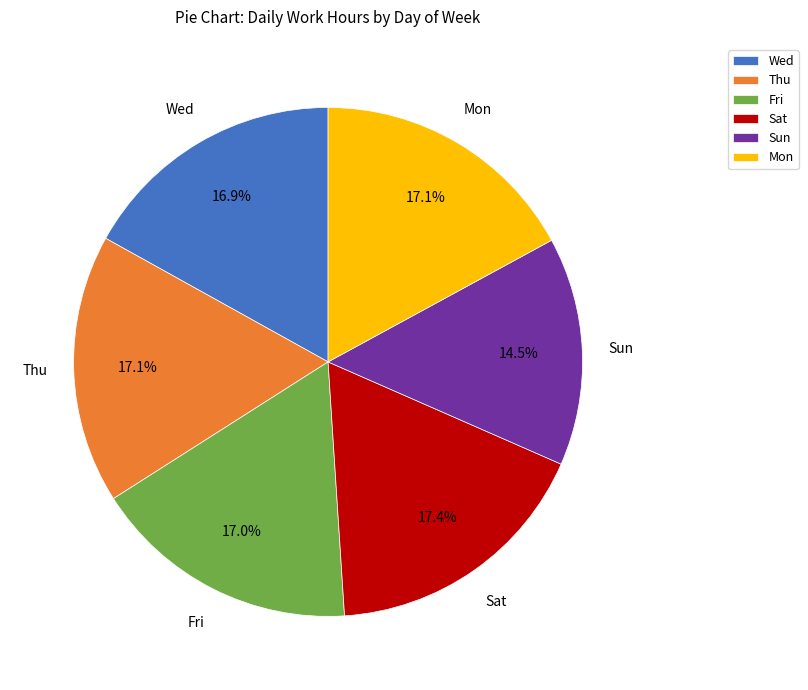

To the nearest percent, what portion does Fri represent?

17%